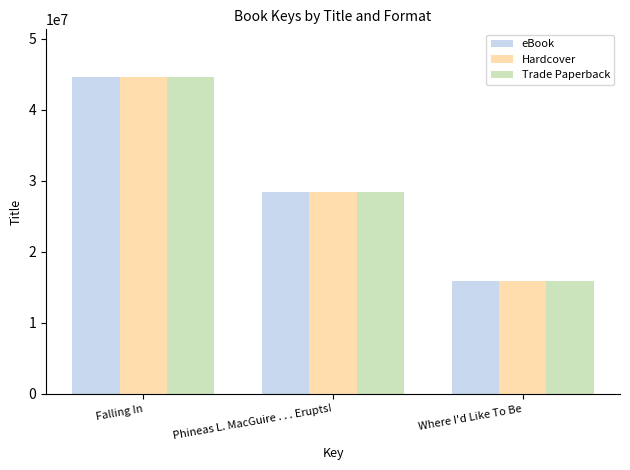

Reading left to right, extract all data points from this chart.

eBook: Falling In=44619689	Phineas L. MacGuire . . . Erupts!=28434649	Where I'd Like To Be=15855814
Hardcover: Falling In=44619689	Phineas L. MacGuire . . . Erupts!=28434649	Where I'd Like To Be=15855814
Trade Paperback: Falling In=44619689	Phineas L. MacGuire . . . Erupts!=28434649	Where I'd Like To Be=15855814